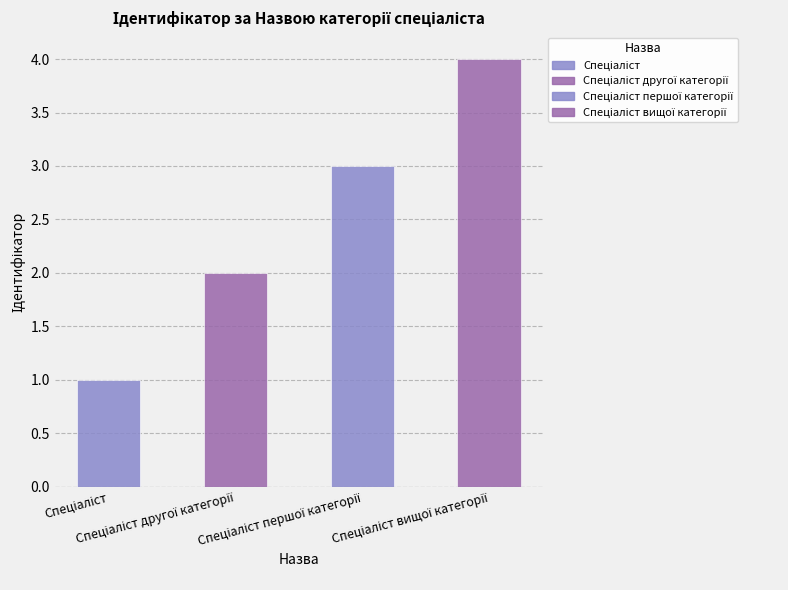

What is the difference between the maximum and minimum values?

3